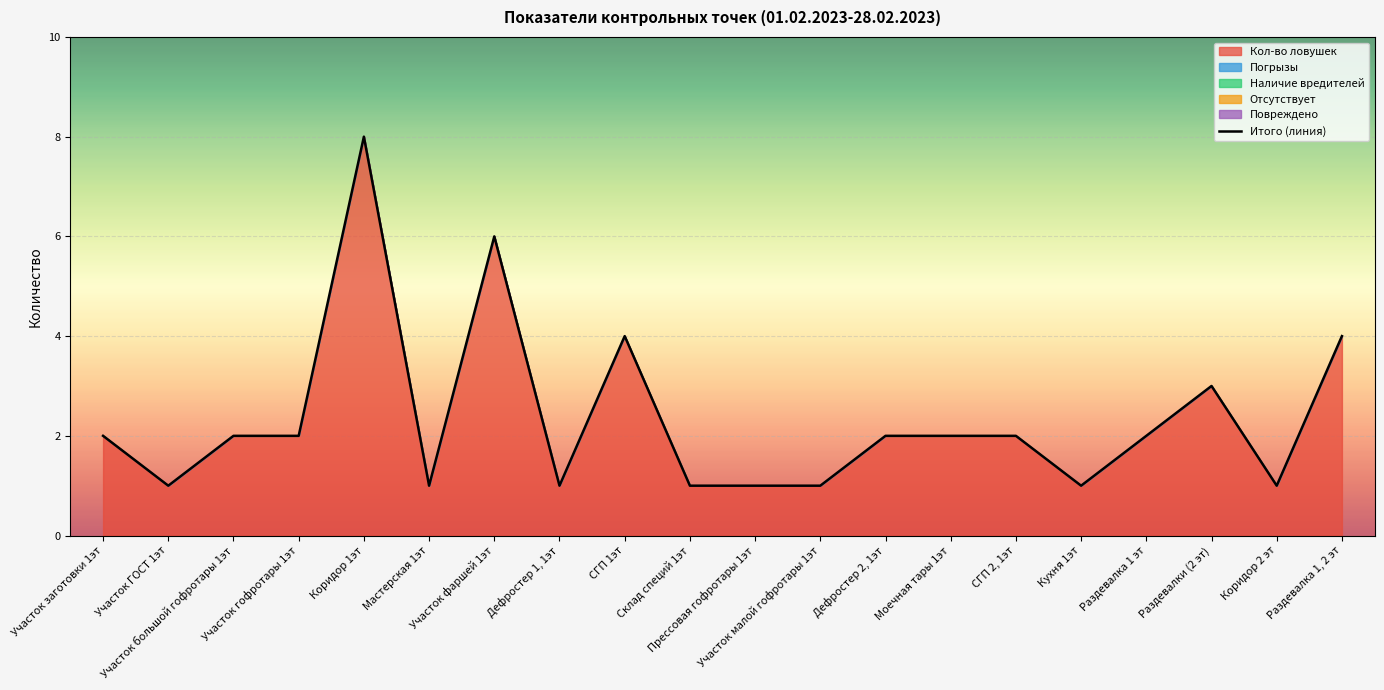

Where is the first local maximum?

Коридор 1эт